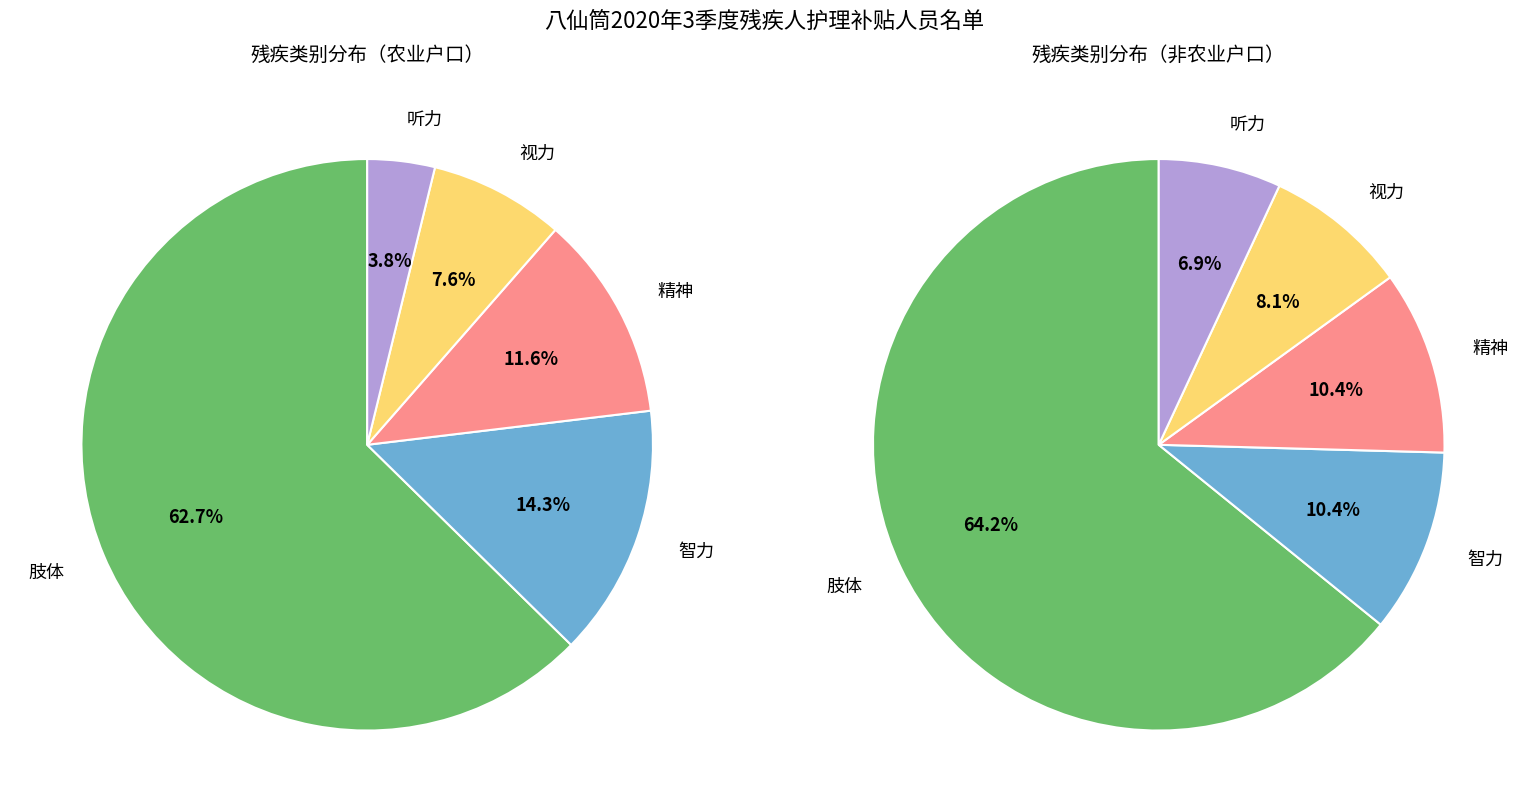

How many slices are in this pie chart?

5